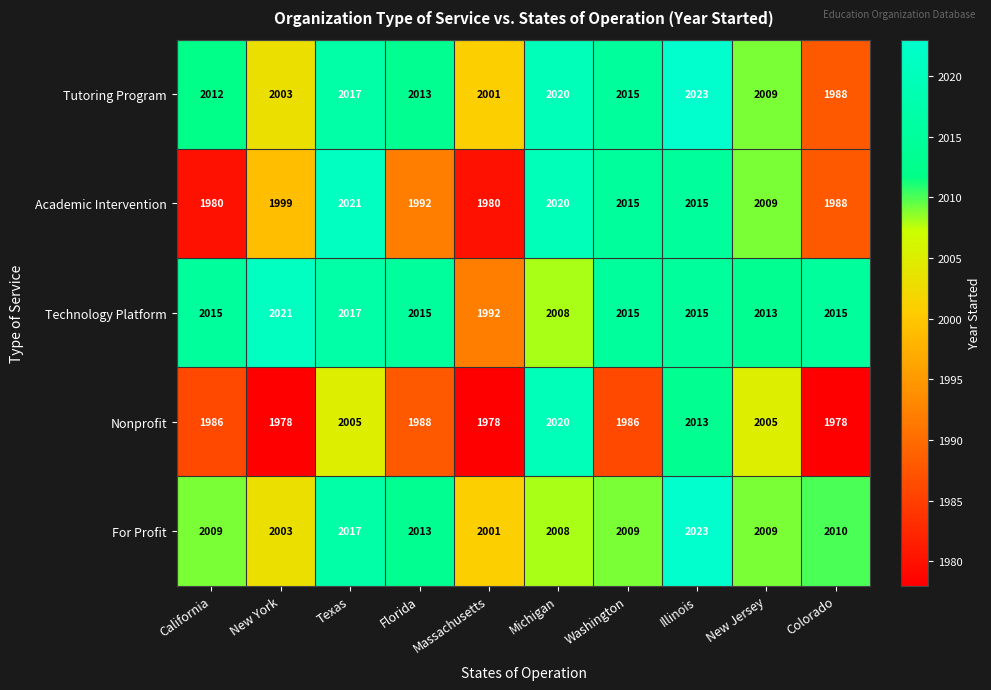

At how many categories does at least one series exceed 1999?

10